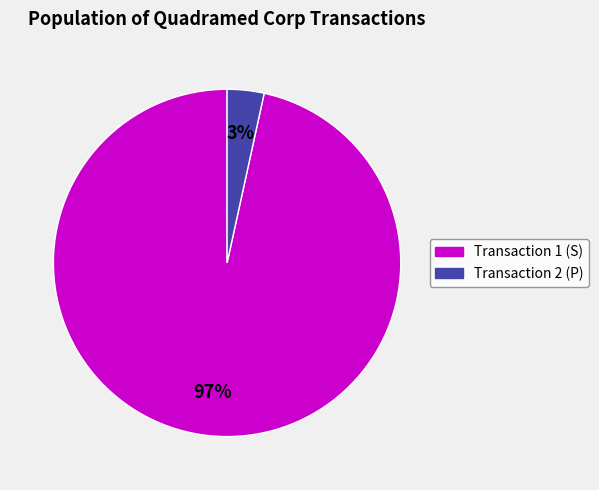

Is there any slice that represents more than half of the pie?

Yes